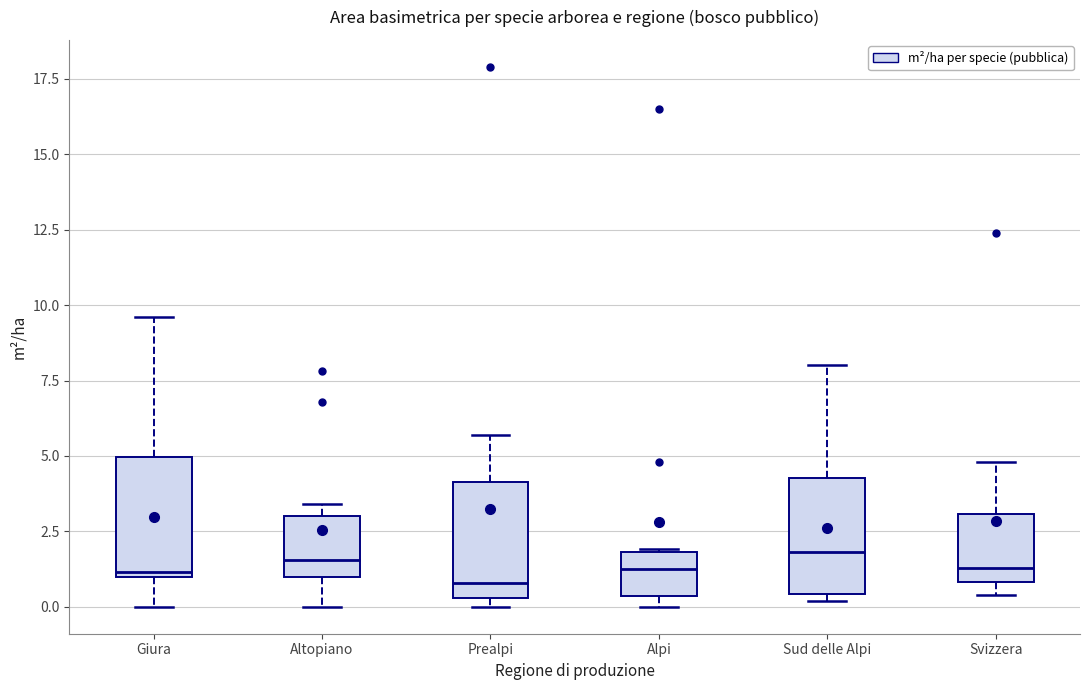

Reading left to right, read every box against the y-axis: the position of its median line, the range the box covers, and the ends of its whiskers. The values are not printed on the chart, so give them approximately, as read against the axis.

Giura: median 1.0, box 1.0 to 5.0, whiskers 0.0 to 9.5
Altopiano: median 1.5, box 1.0 to 3.0, whiskers 0.0 to 3.5
Prealpi: median 1.0, box 0.5 to 4.0, whiskers 0.0 to 5.5
Alpi: median 1.5, box 0.5 to 2.0, whiskers 0.0 to 2.0
Sud delle Alpi: median 2.0, box 0.5 to 4.5, whiskers 0.0 to 8.0
Svizzera: median 1.5, box 1.0 to 3.0, whiskers 0.5 to 5.0